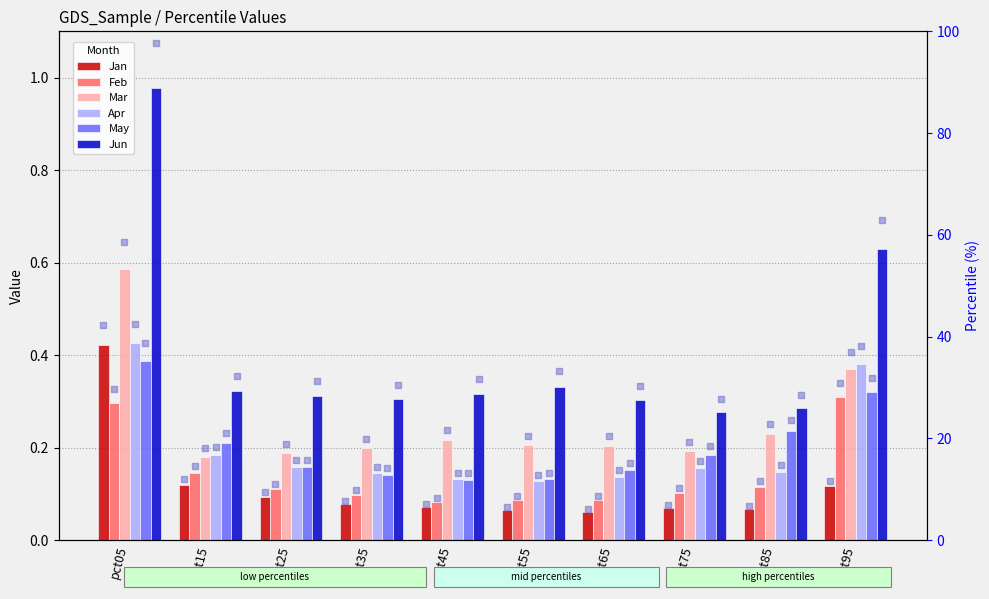

What is the total value across all series at pct25?

1.0